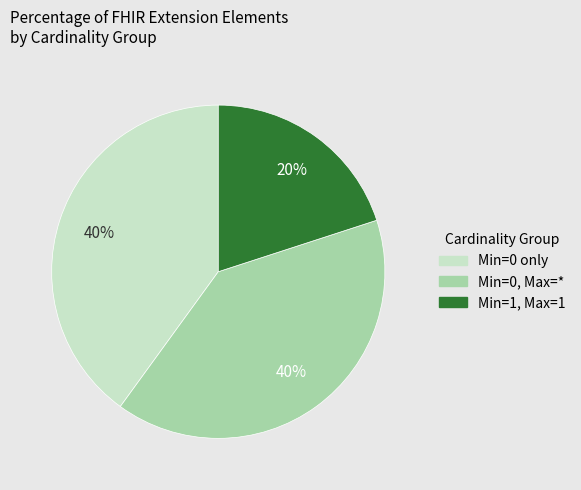

How many slices are in this pie chart?

3